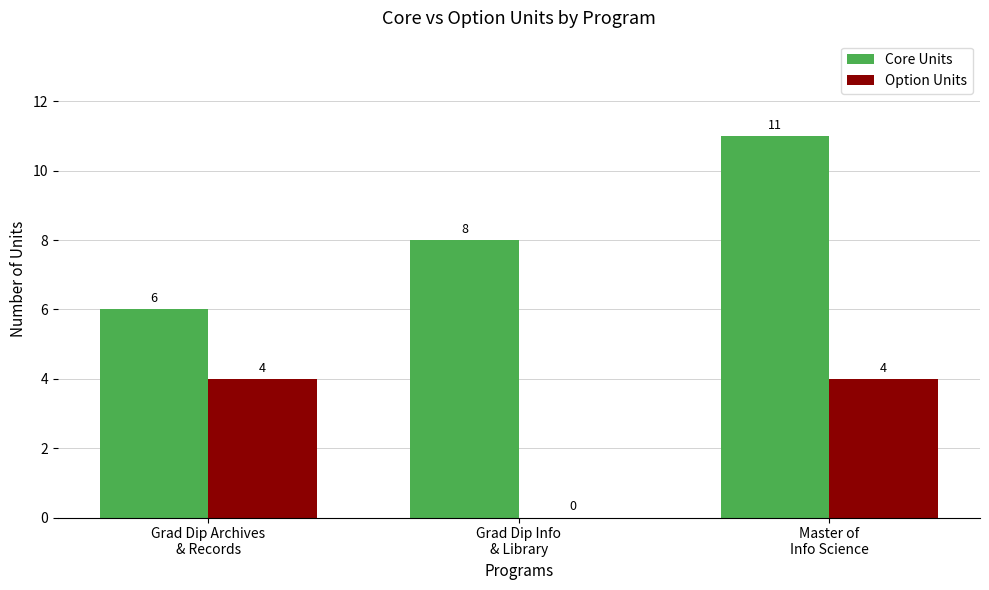

What is the difference between the Core Units values at Grad Dip Info
& Library and Master of
Info Science?

3